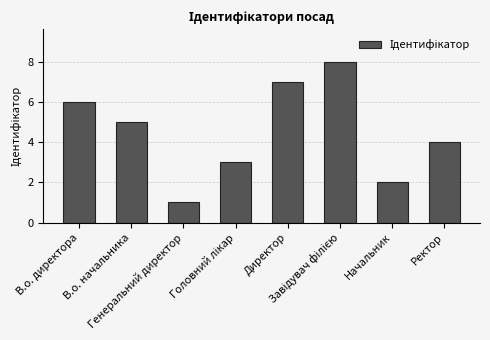

The value at В.о. директора is 10. True or false?

False